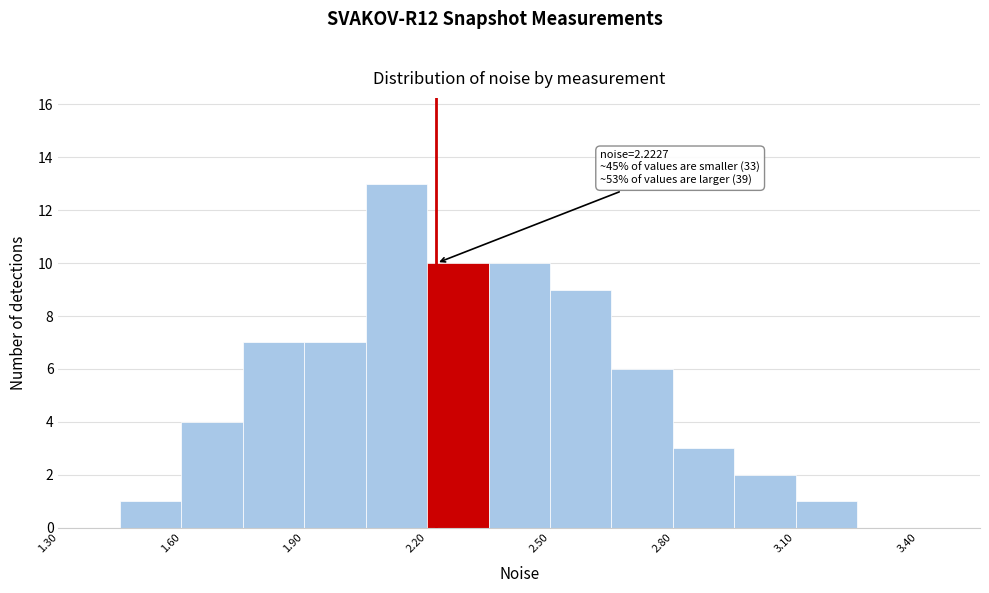

Read against the x-axis, roughly where is the centre of the tallest bar?

2.15